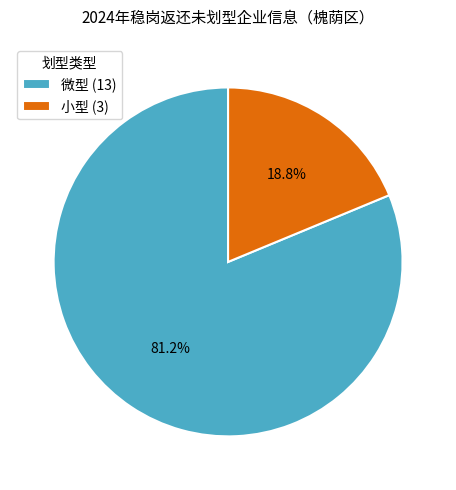

What percentage is NOT represented by 小型?

81.2%